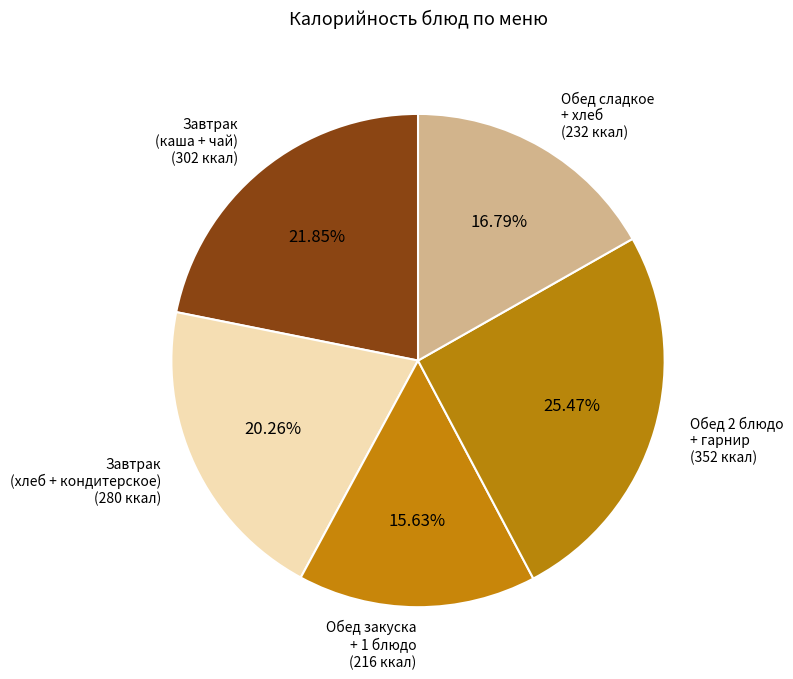

How many segments does this pie chart have?

5